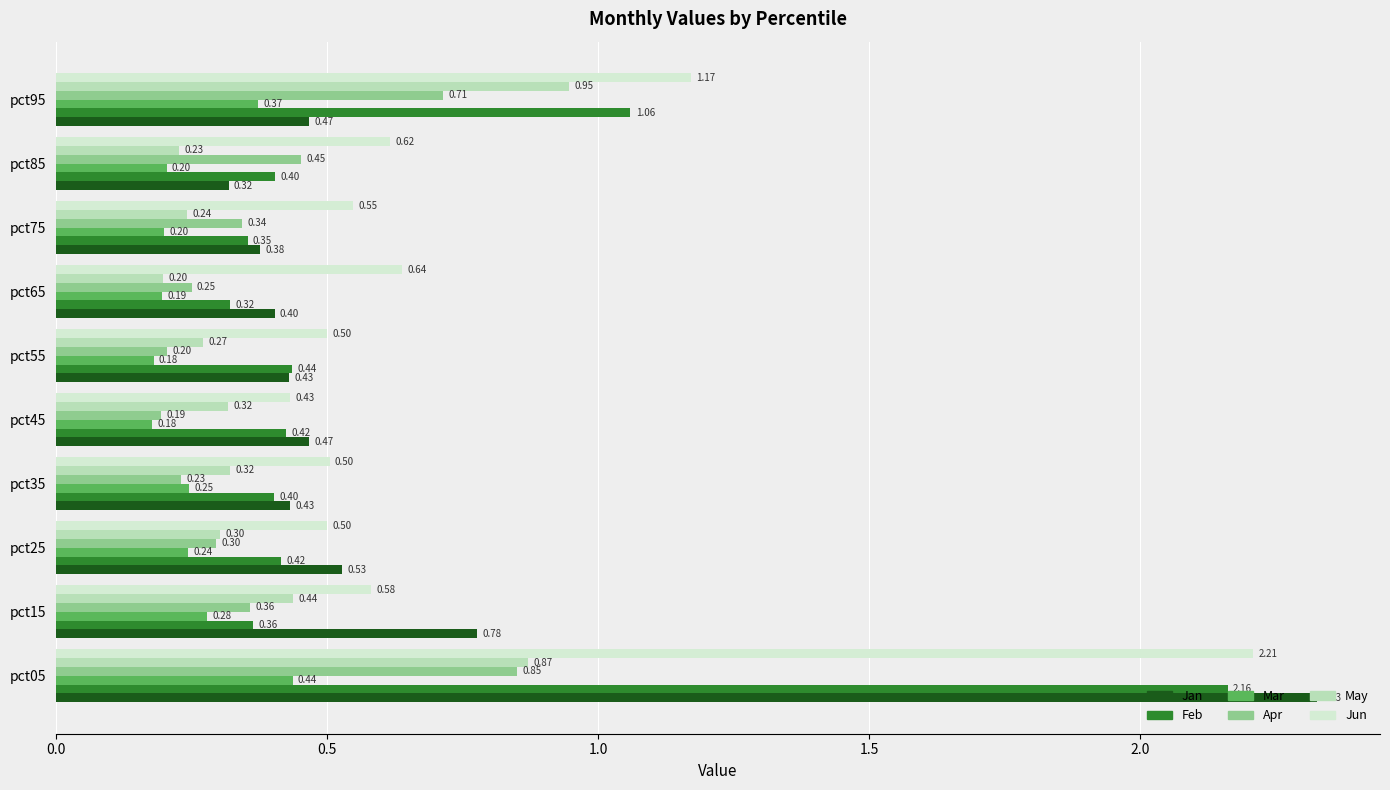

Between pct15 and pct55, which series saw the biggest shift?

Jan